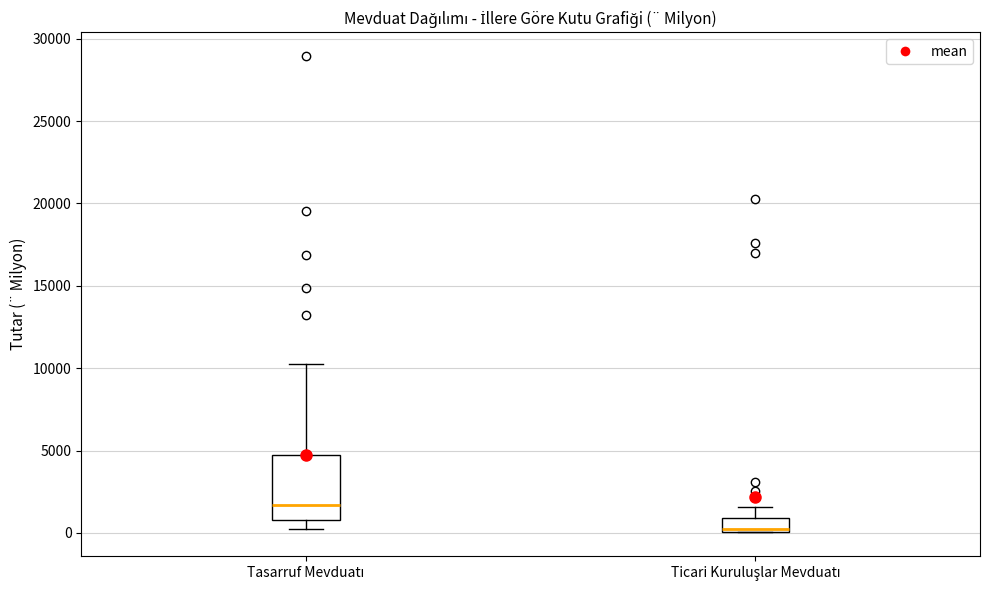

Which box has the lowest median line?

Ticari Kuruluşlar Mevduatı